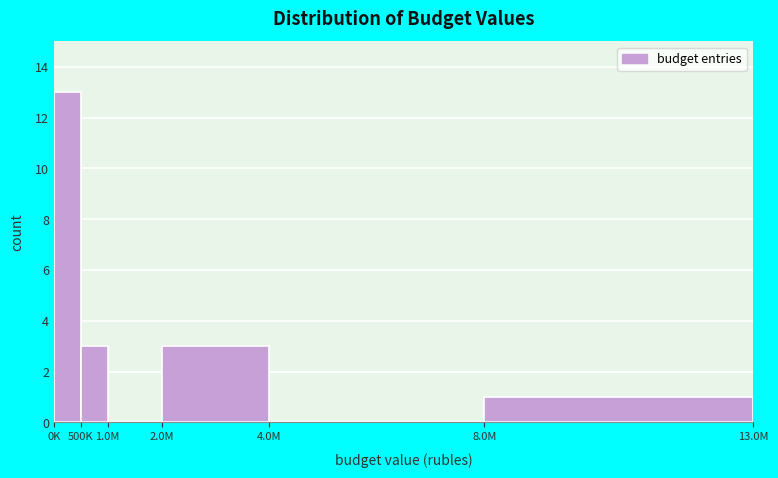

Reading left to right, transcribe all the data shown in this chart.

0K=13	500K=3	1.0M=0	2.0M=3	4.0M=0	8.0M=1